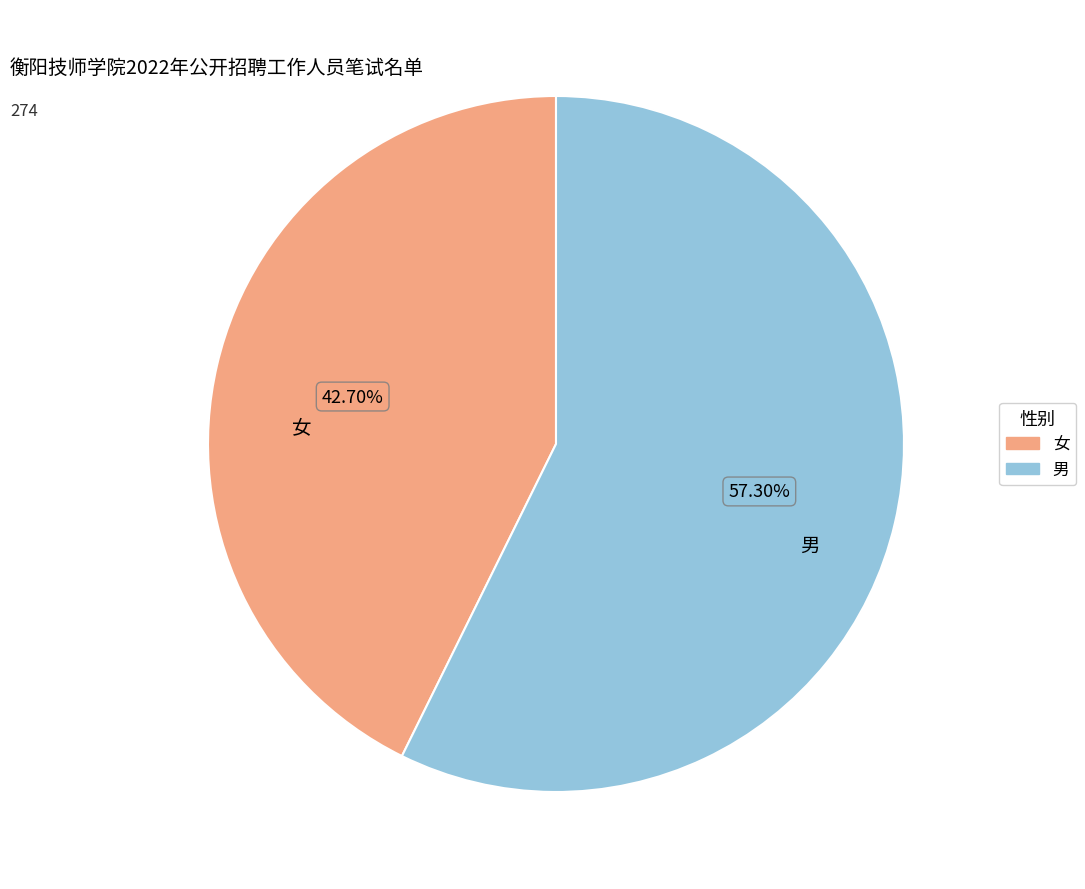

To the nearest percent, what is the combined percentage of 男 and 女?

100%